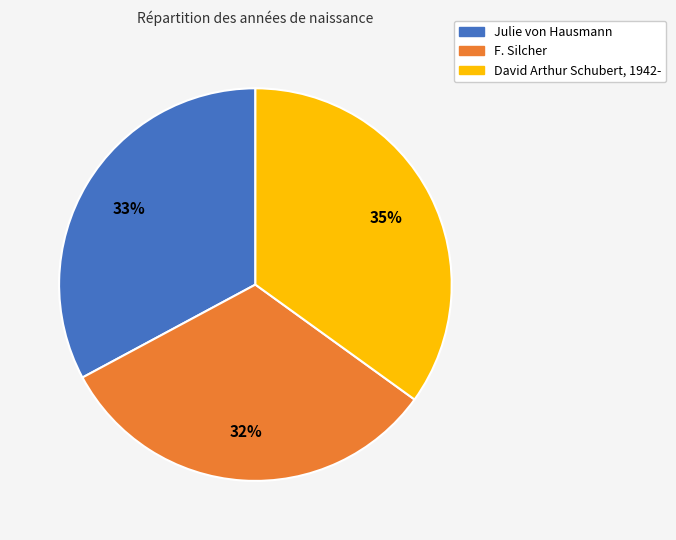

Combined, do David Arthur Schubert, 1942- and Julie von Hausmann account for over 50%?

Yes